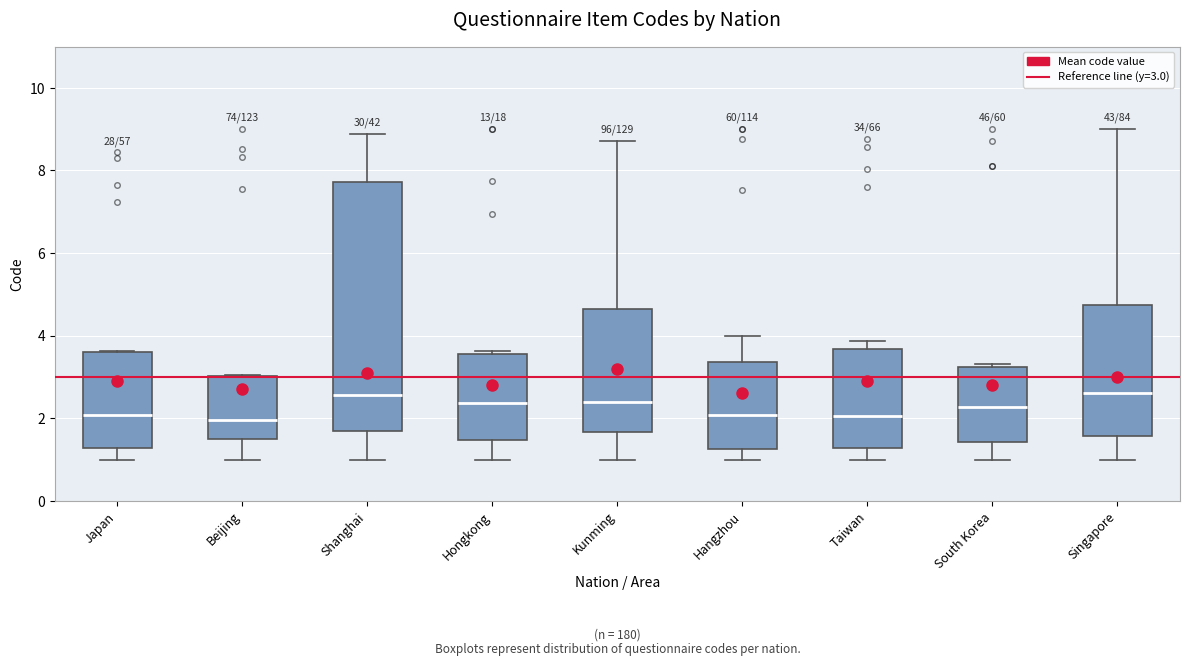

Reading left to right, read every box against the y-axis: the position of its median line, the range the box covers, and the ends of its whiskers. The values are not printed on the chart, so give them approximately, as read against the axis.

Japan: median 2.0, box 1.2 to 3.6, whiskers 1.0 to 3.6
Beijing: median 2.0, box 1.4 to 3.0, whiskers 1.0 to 3.0
Shanghai: median 2.6, box 1.6 to 7.8, whiskers 1.0 to 8.8
Hongkong: median 2.4, box 1.4 to 3.6, whiskers 1.0 to 3.6 (just above the box's upper edge)
Kunming: median 2.4, box 1.6 to 4.6, whiskers 1.0 to 8.8
Hangzhou: median 2.0, box 1.2 to 3.4, whiskers 1.0 to 4.0
Taiwan: median 2.0, box 1.2 to 3.6, whiskers 1.0 to 3.8
South Korea: median 2.2, box 1.4 to 3.2, whiskers 1.0 to 3.4
Singapore: median 2.6, box 1.6 to 4.8, whiskers 1.0 to 9.0